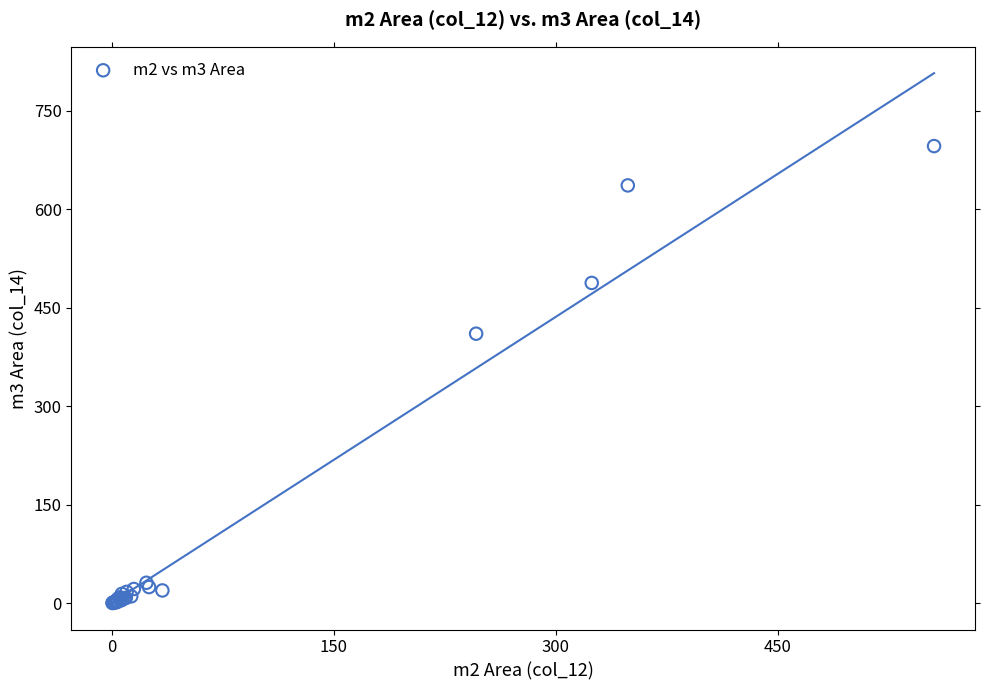

What Y value in the scatter plot is closest to 348?

410.6